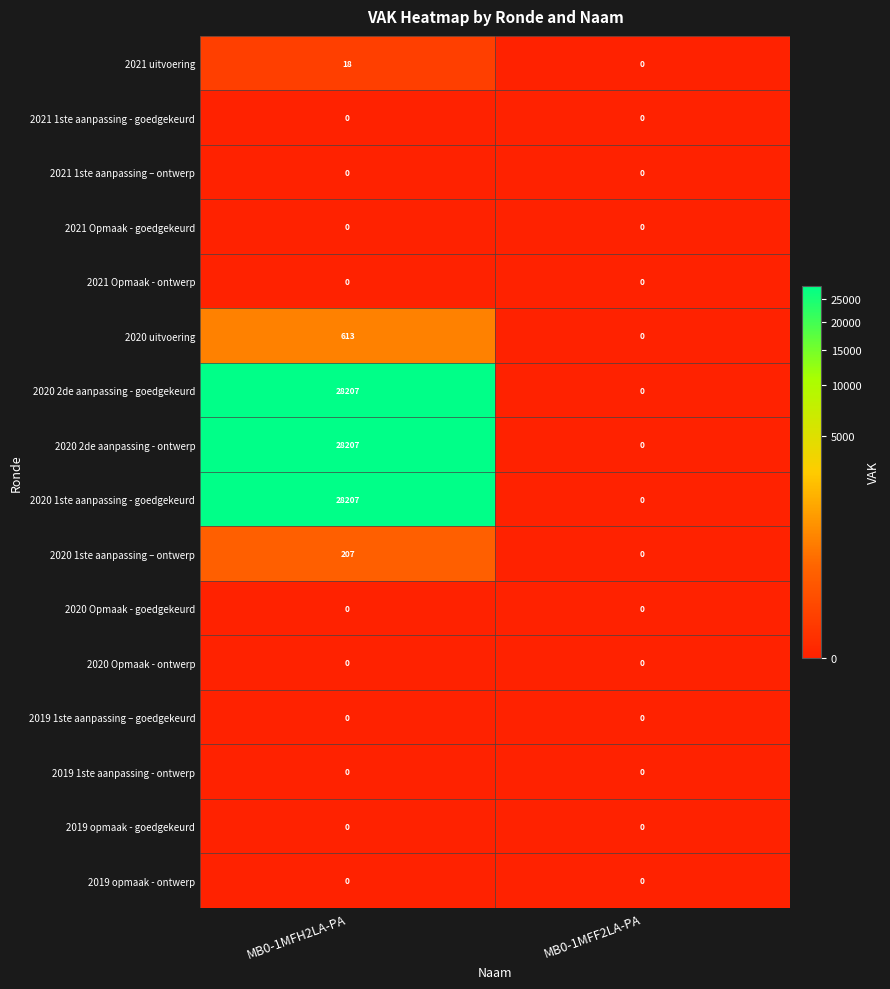

Rank the categories by 2020 2de aanpassing - ontwerp value from lowest to highest.

MB0-1MFF2LA-PA, MB0-1MFH2LA-PA